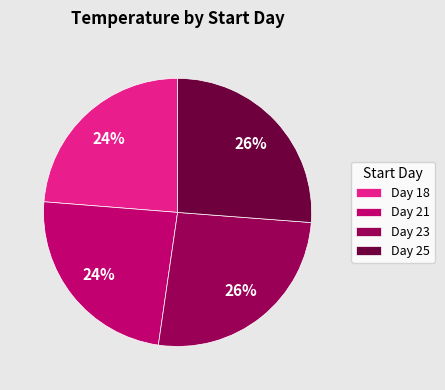

What percentage is the Day 23 slice, to the nearest percent?

26%